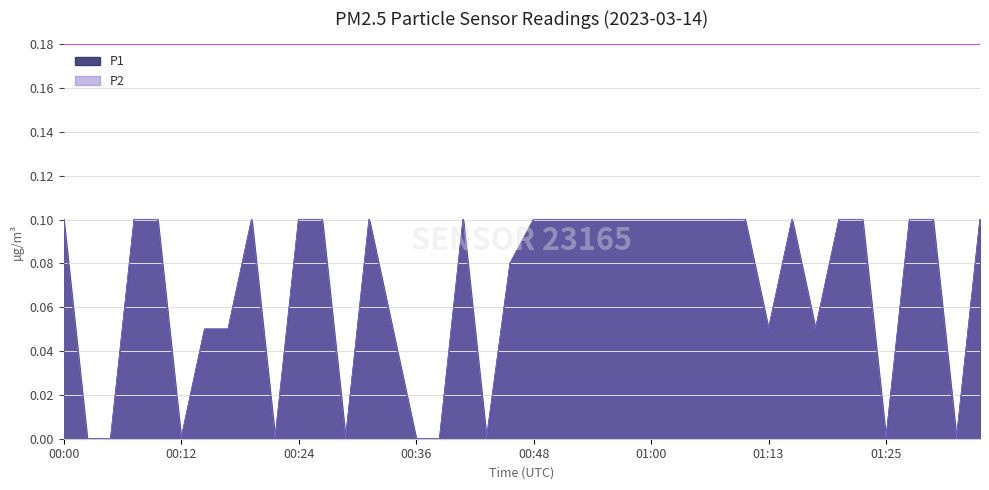

At which category is the sum across all series the highest?

00:00